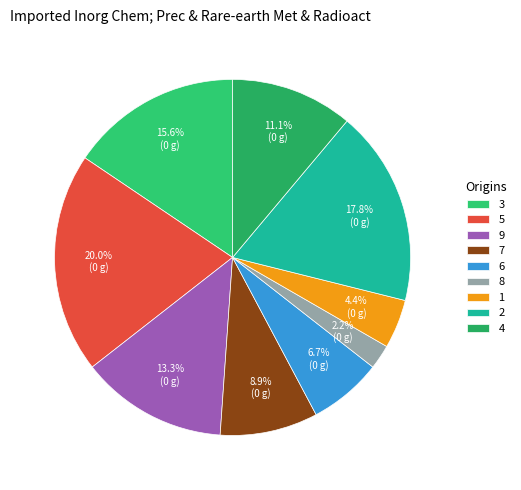

What is the ratio of the value at 3 to the value at 9?

1.2